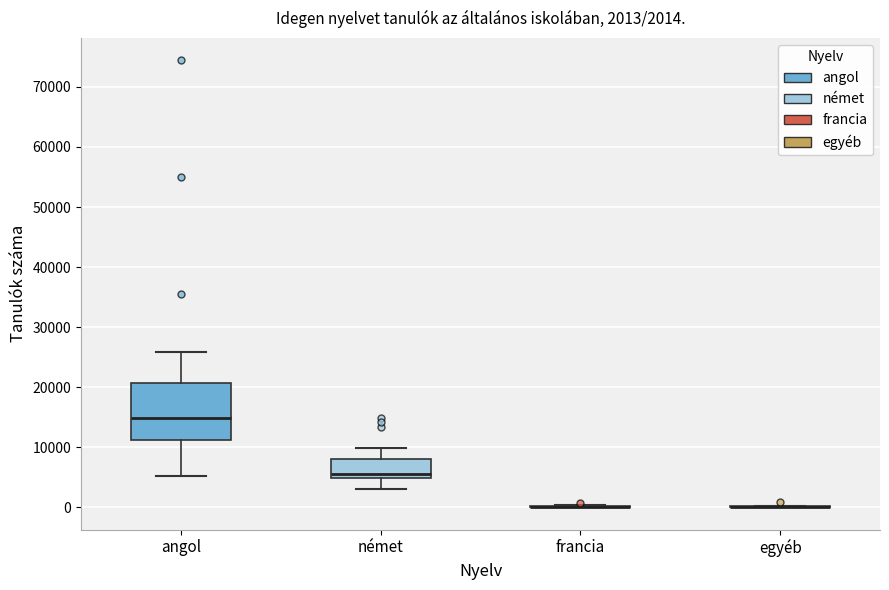

Which box is the tallest, from its lower edge to its upper edge?

angol